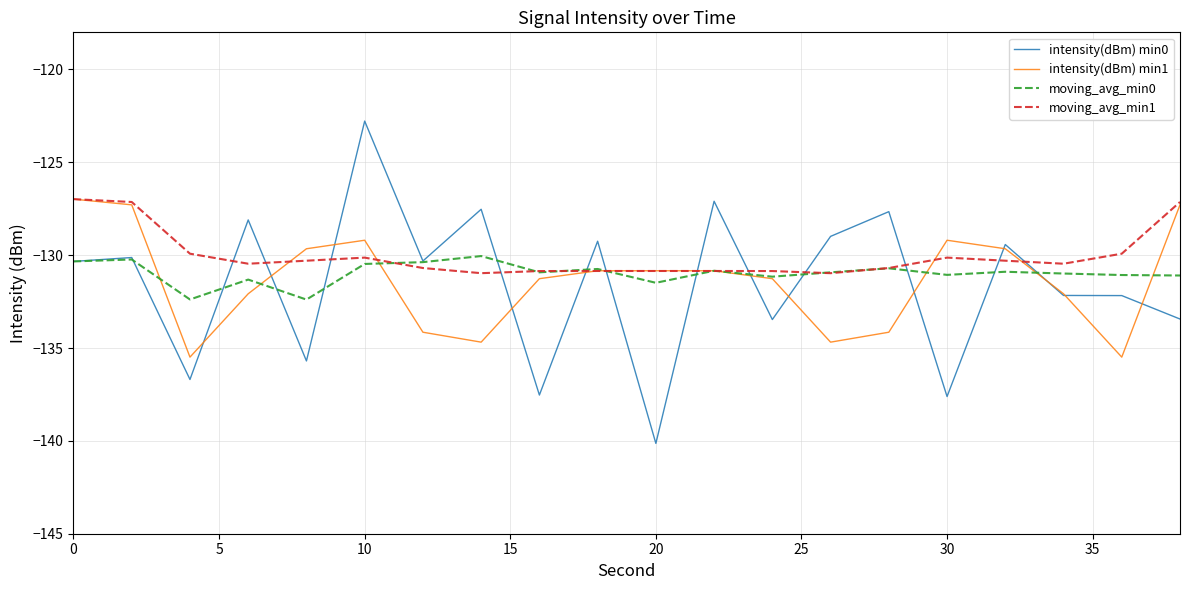

What is the maximum value shown in the chart?

-122.8